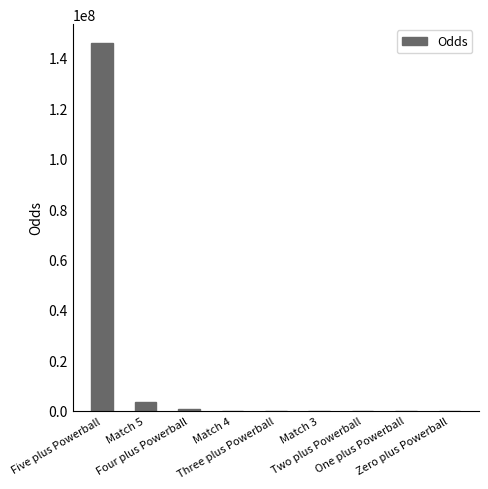

What is the sum of all values?

150283417